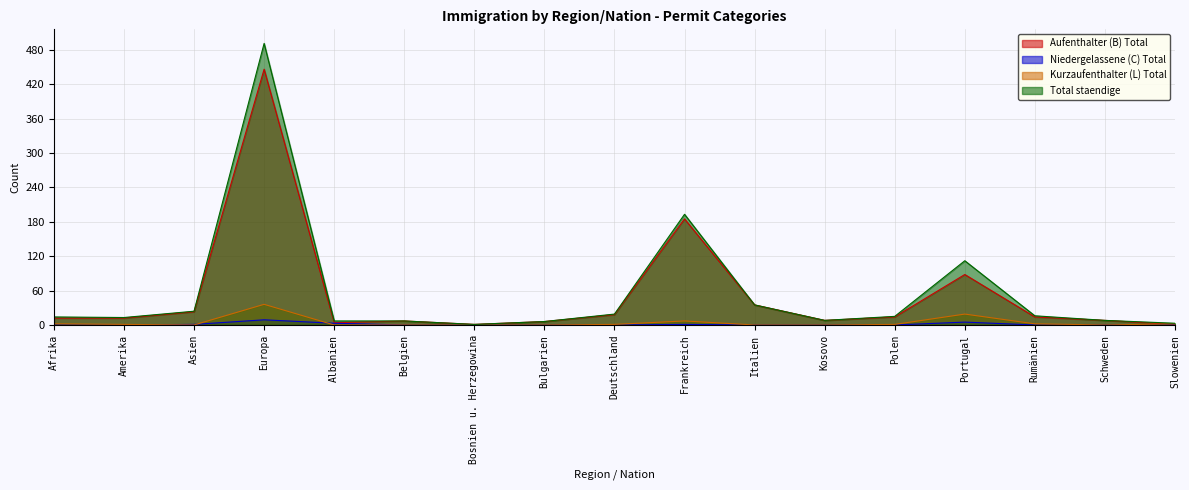

Rank the categories by Aufenthalter (B) Total value from highest to lowest.

Europa, Frankreich, Portugal, Italien, Asien, Deutschland, Polen, Rumänien, Afrika, Amerika, Kosovo, Schweden, Belgien, Bulgarien, Albanien, Bosnien u. Herzegowina, Slowenien